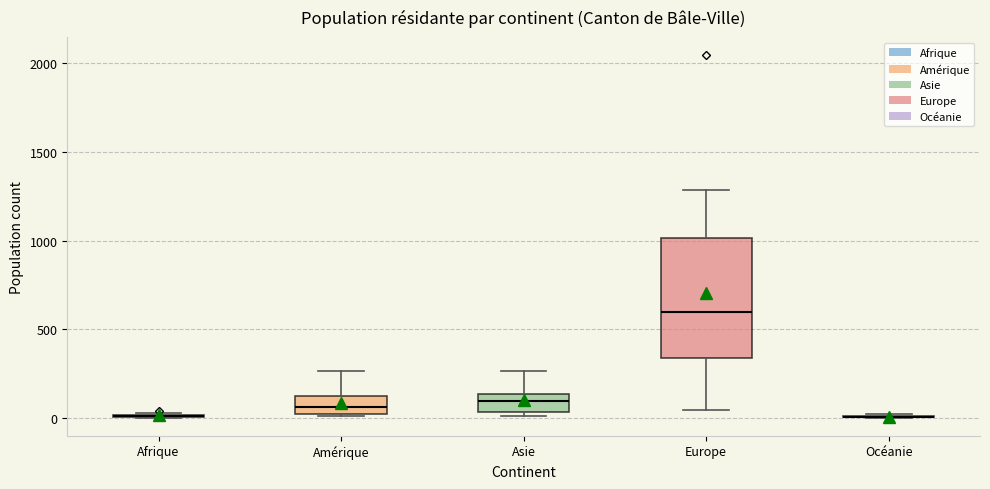

Where does the median line of the box for Europe sit on the y-axis? The values are not printed on the chart, so give them approximately, as read against the axis.

600